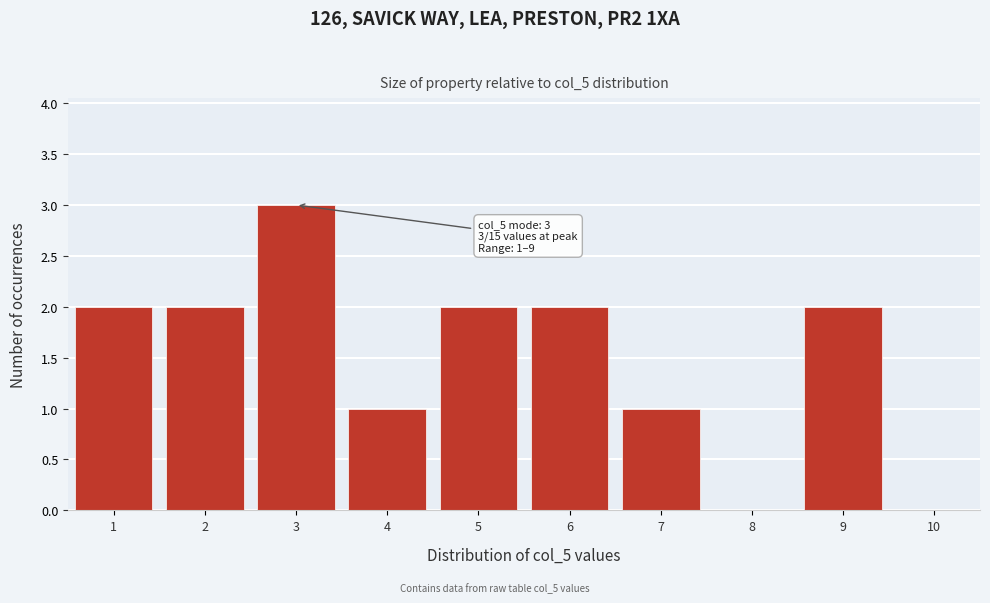

Over which range of the x-axis is the bar tallest?

2.5 to 3.5